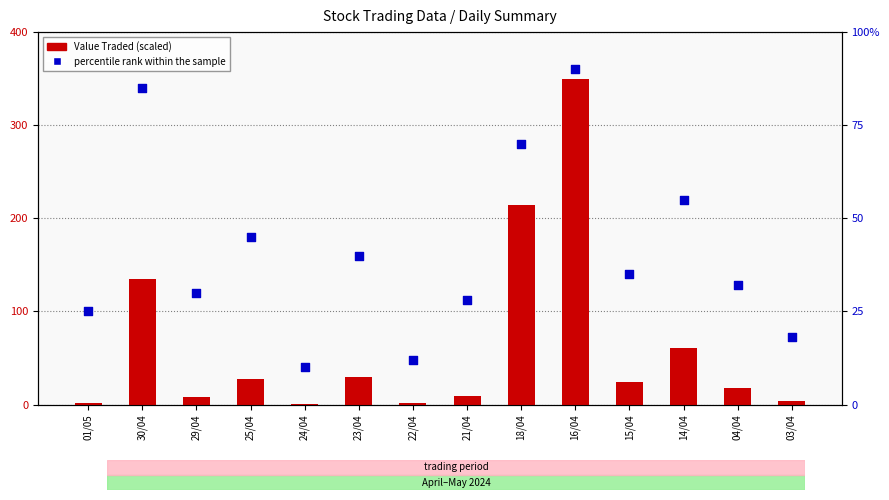

At how many categories does at least one series exceed 185?

2